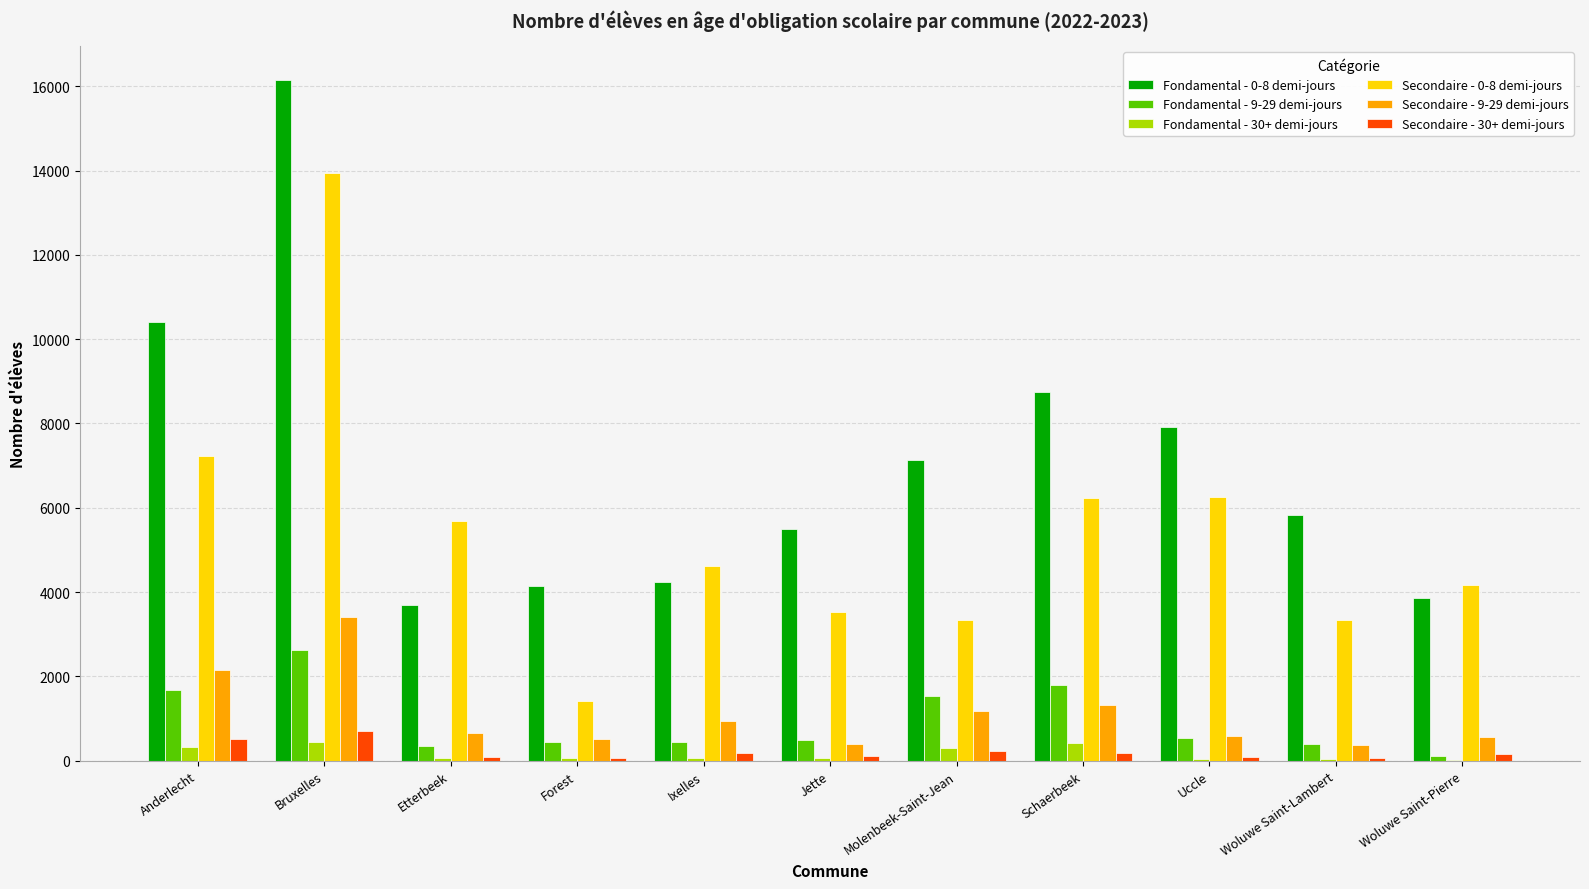

The value of Secondaire - 9-29 demi-jours at Ixelles is 951. True or false?

True